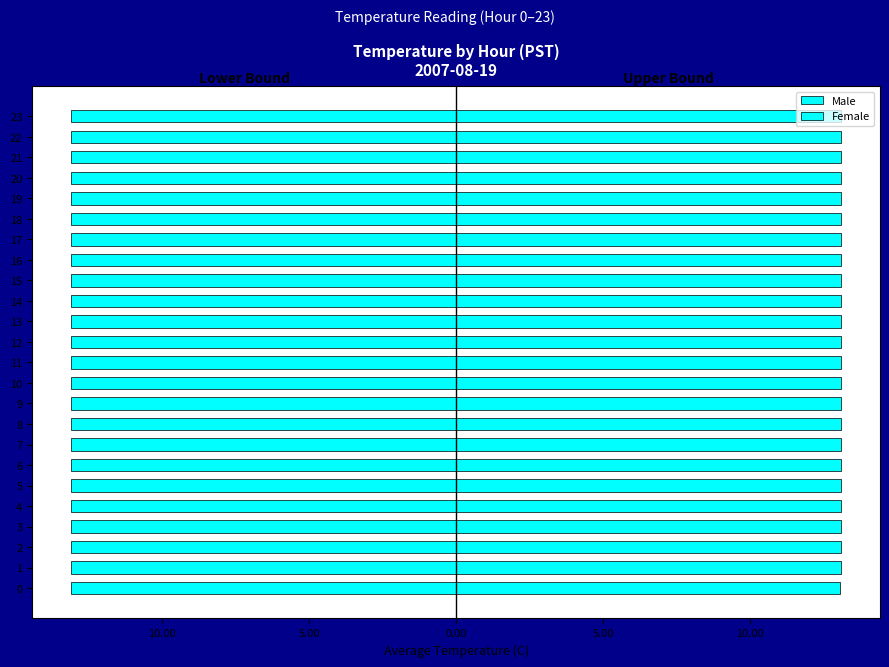

What is the sum of all Female values?

314.3